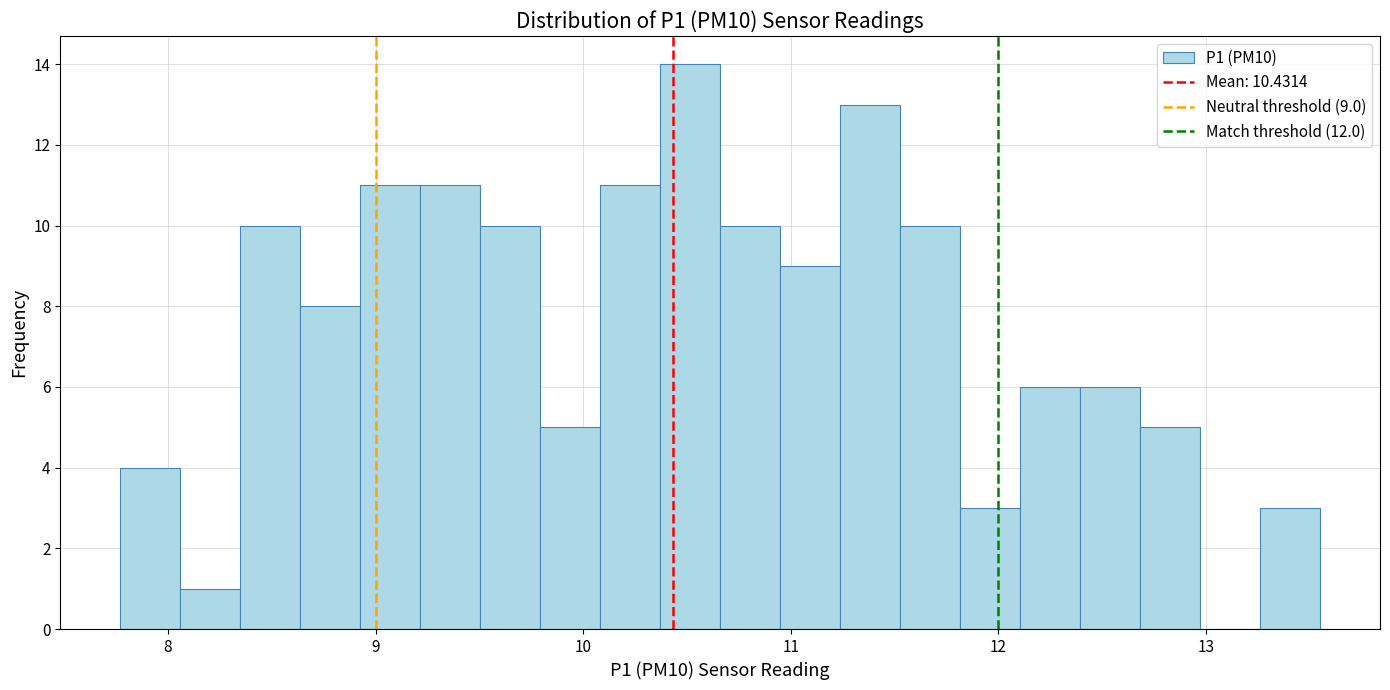

Read against the x-axis, roughly where is the centre of the tallest bar?

10.5